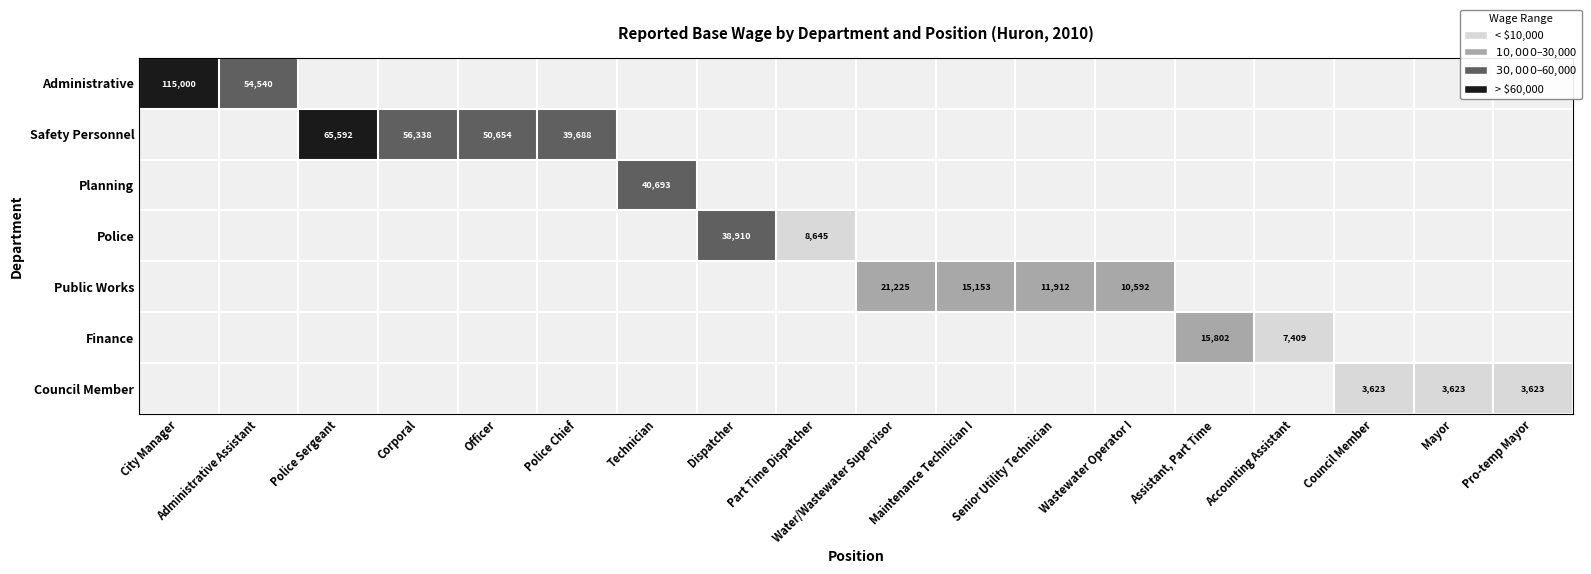

How many values in Planning are above zero?

1